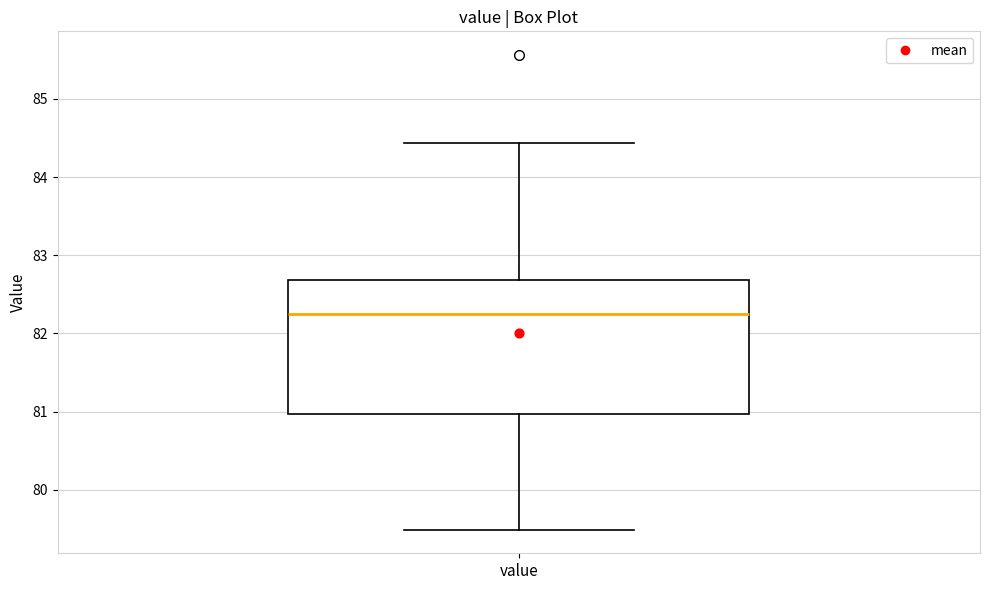

Where does the upper whisker of the box for value end on the y-axis? The values are not printed on the chart, so give them approximately, as read against the axis.

84.4